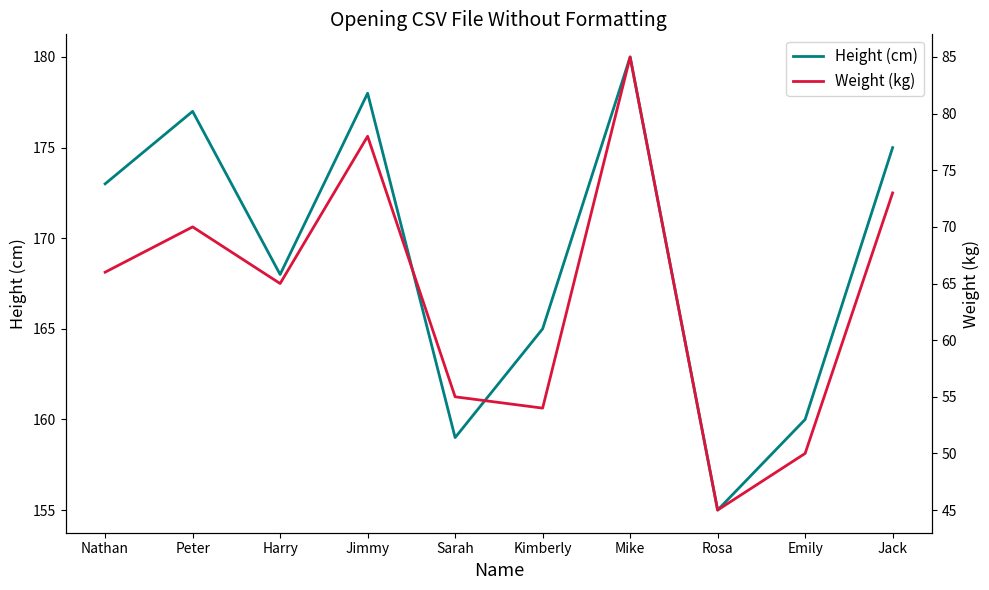

True or false: Height (cm) and Weight (kg) intersect in this chart.

False